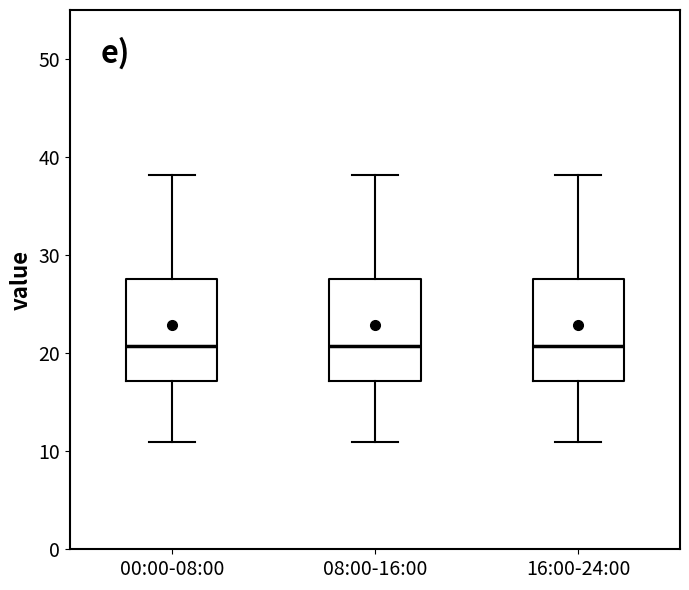

Reading left to right, read every box against the y-axis: the position of its median line, the range the box covers, and the ends of its whiskers. The values are not printed on the chart, so give them approximately, as read against the axis.

00:00-08:00: median 21, box 17 to 28, whiskers 11 to 38
08:00-16:00: median 21, box 17 to 28, whiskers 11 to 38
16:00-24:00: median 21, box 17 to 28, whiskers 11 to 38